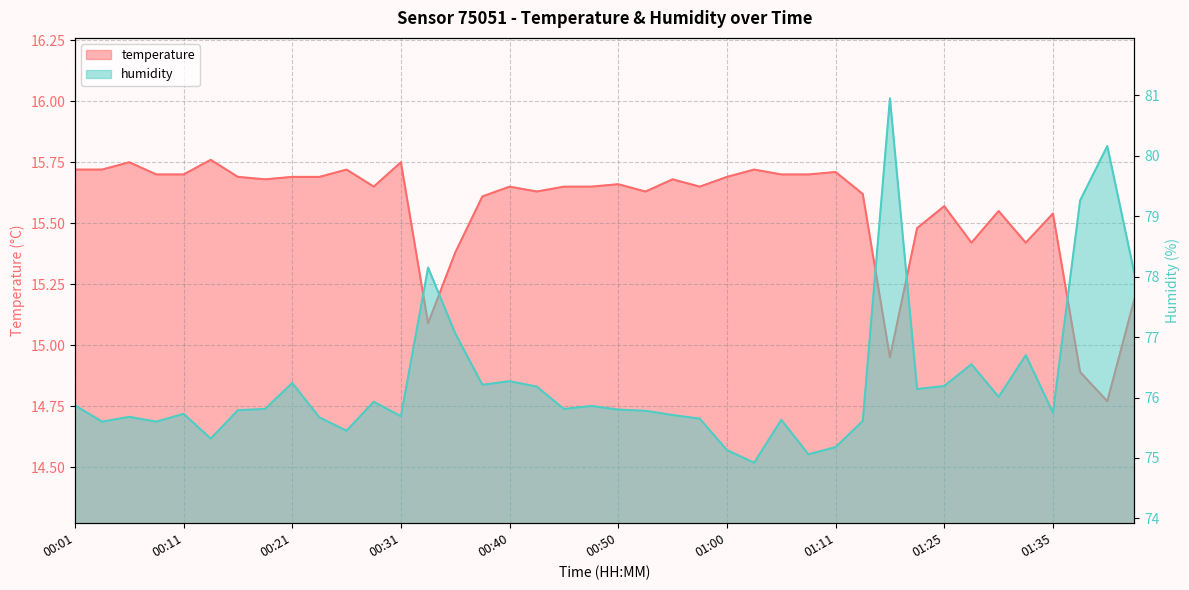

The value of temperature at 01:42 is 26.5. True or false?

False